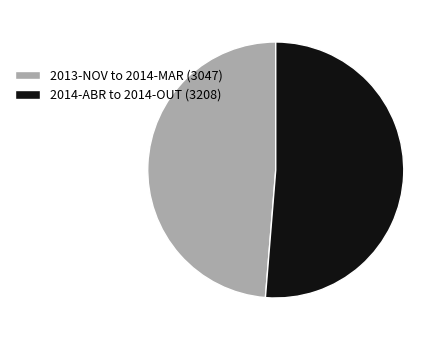

Which slice represents more than half of the pie?

2014-ABR to 2014-OUT (3208)